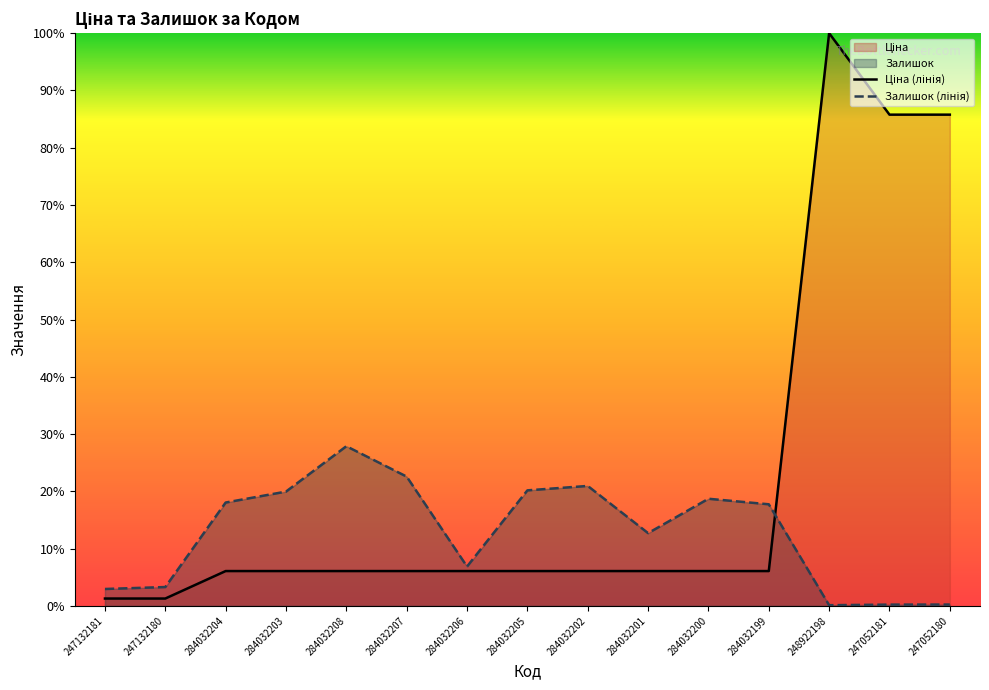

Between 247132181 and 284032202, which series saw the biggest shift?

Залишок